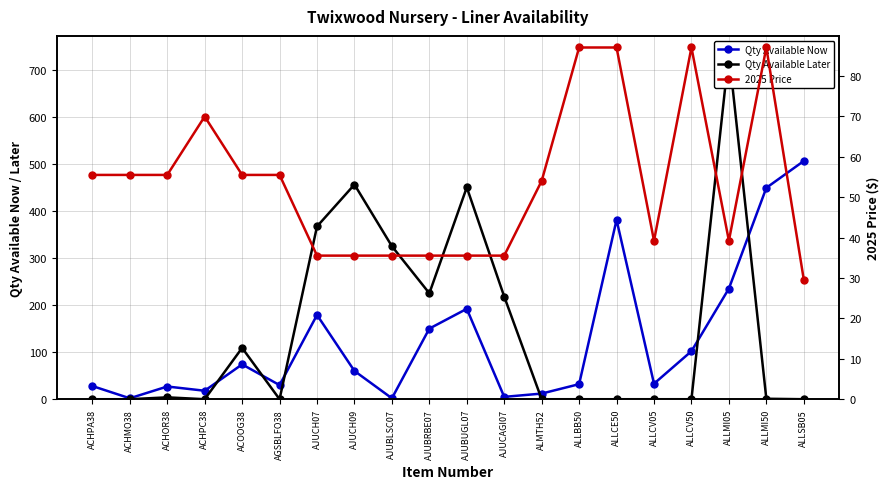

True or false: Qty Available Now and 2025 Price cross at least once.

True